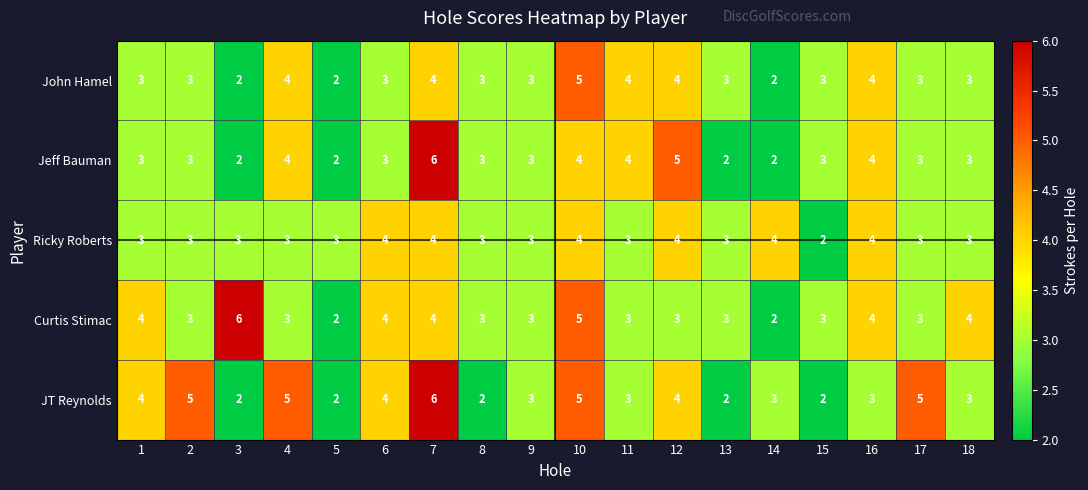

Count the JT Reynolds values in the range 2 to 5.

17